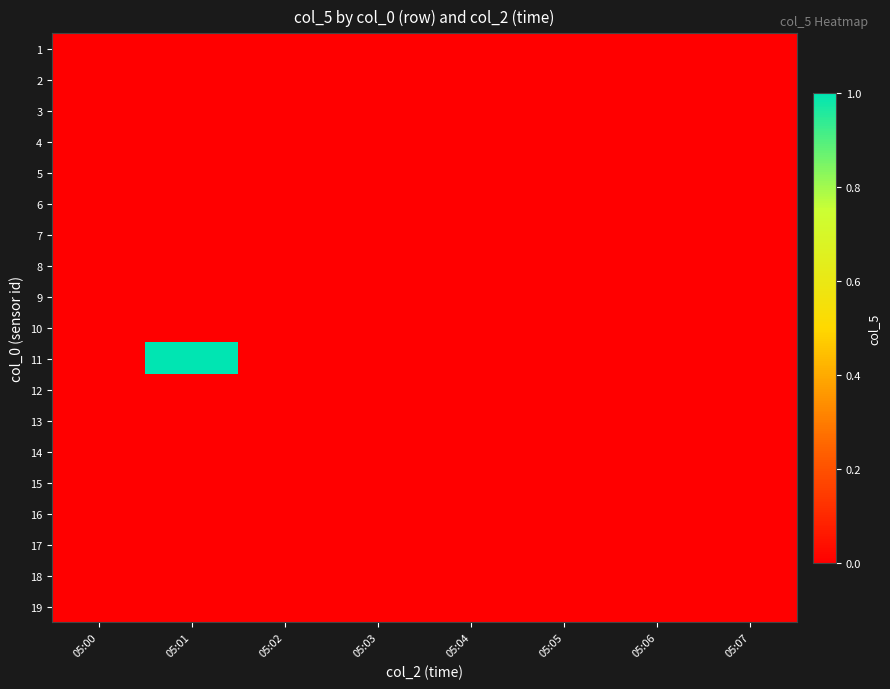

Reading right to left, list all the values displayed in this chart.

1: 05:07=0	05:06=0	05:05=0	05:04=0	05:03=0	05:02=0	05:01=0	05:00=0
2: 05:07=0	05:06=0	05:05=0	05:04=0	05:03=0	05:02=0	05:01=0	05:00=0
3: 05:07=0	05:06=0	05:05=0	05:04=0	05:03=0	05:02=0	05:01=0	05:00=0
4: 05:07=0	05:06=0	05:05=0	05:04=0	05:03=0	05:02=0	05:01=0	05:00=0
5: 05:07=0	05:06=0	05:05=0	05:04=0	05:03=0	05:02=0	05:01=0	05:00=0
6: 05:07=0	05:06=0	05:05=0	05:04=0	05:03=0	05:02=0	05:01=0	05:00=0
7: 05:07=0	05:06=0	05:05=0	05:04=0	05:03=0	05:02=0	05:01=0	05:00=0
8: 05:07=0	05:06=0	05:05=0	05:04=0	05:03=0	05:02=0	05:01=0	05:00=0
9: 05:07=0	05:06=0	05:05=0	05:04=0	05:03=0	05:02=0	05:01=0	05:00=0
10: 05:07=0	05:06=0	05:05=0	05:04=0	05:03=0	05:02=0	05:01=0	05:00=0
11: 05:07=0	05:06=0	05:05=0	05:04=0	05:03=0	05:02=0	05:01=1	05:00=0
12: 05:07=0	05:06=0	05:05=0	05:04=0	05:03=0	05:02=0	05:01=0	05:00=0
13: 05:07=0	05:06=0	05:05=0	05:04=0	05:03=0	05:02=0	05:01=0	05:00=0
14: 05:07=0	05:06=0	05:05=0	05:04=0	05:03=0	05:02=0	05:01=0	05:00=0
15: 05:07=0	05:06=0	05:05=0	05:04=0	05:03=0	05:02=0	05:01=0	05:00=0
16: 05:07=0	05:06=0	05:05=0	05:04=0	05:03=0	05:02=0	05:01=0	05:00=0
17: 05:07=0	05:06=0	05:05=0	05:04=0	05:03=0	05:02=0	05:01=0	05:00=0
18: 05:07=0	05:06=0	05:05=0	05:04=0	05:03=0	05:02=0	05:01=0	05:00=0
19: 05:07=0	05:06=0	05:05=0	05:04=0	05:03=0	05:02=0	05:01=0	05:00=0